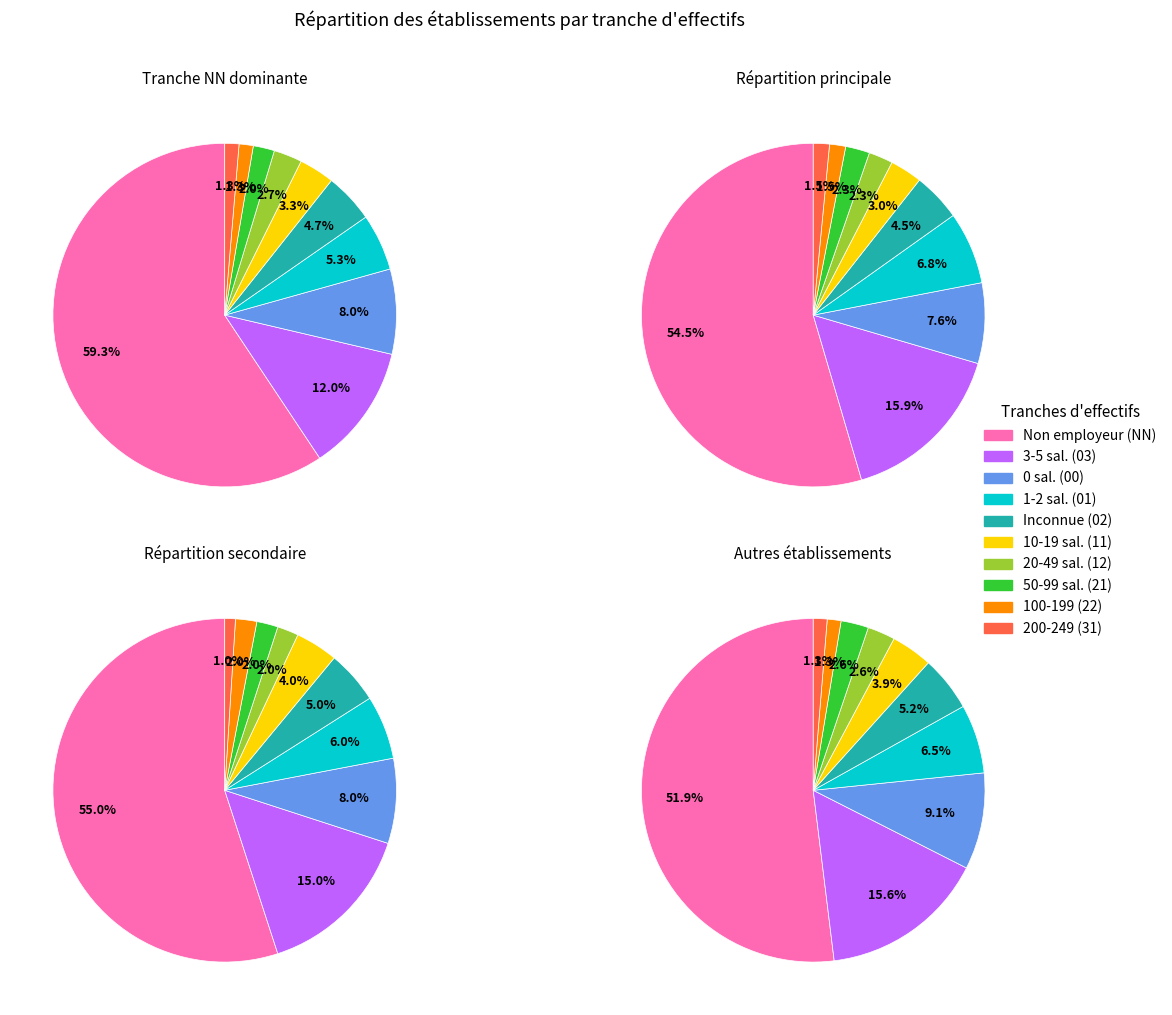

To the nearest percent, what is the difference between the 22 and 00 slice percentages?

7%